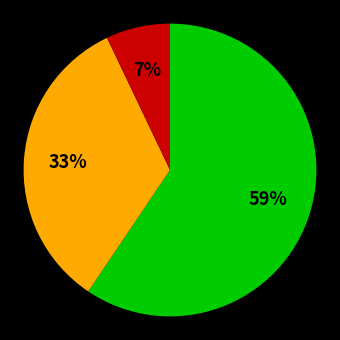

Is there any slice that represents more than half of the pie?

Yes